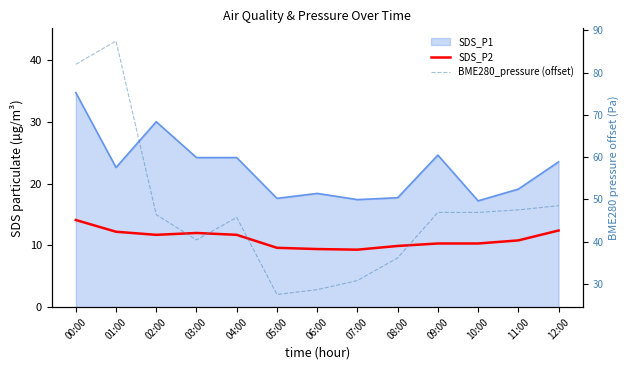

How many lines are shown in the chart?

2